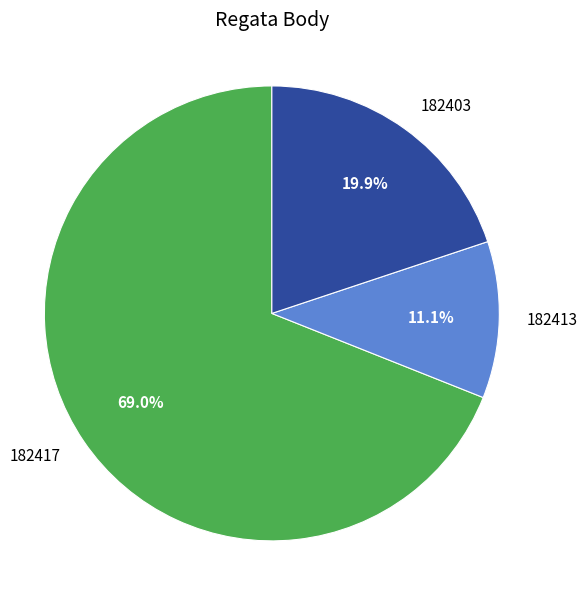

How many slices are in this pie chart?

3